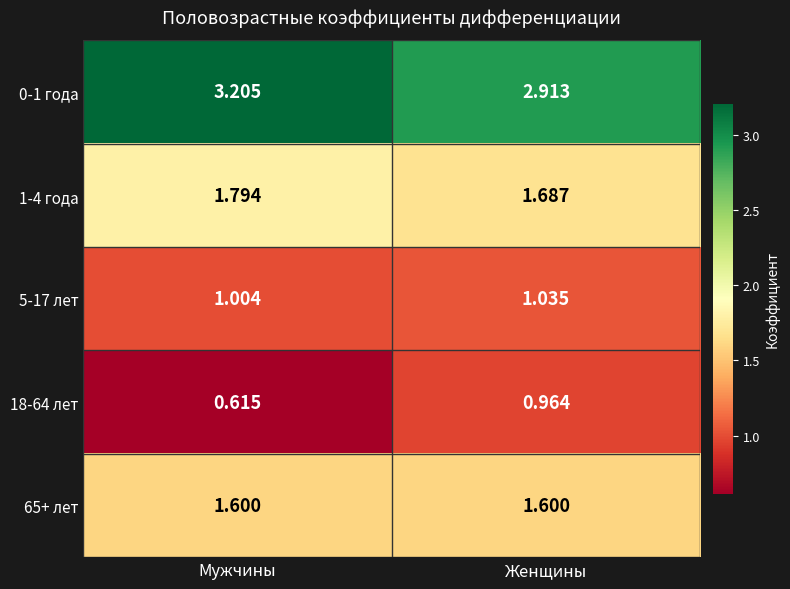

What is the difference between the highest and lowest values at Женщины?

1.9